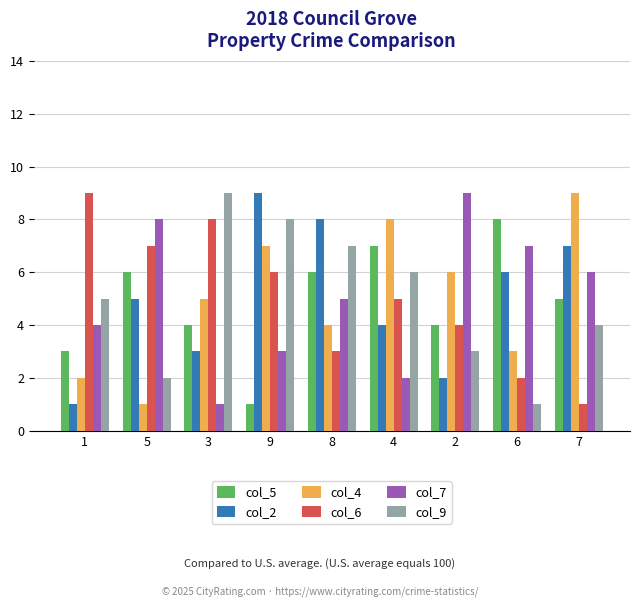

How many bars are there in each group?

6